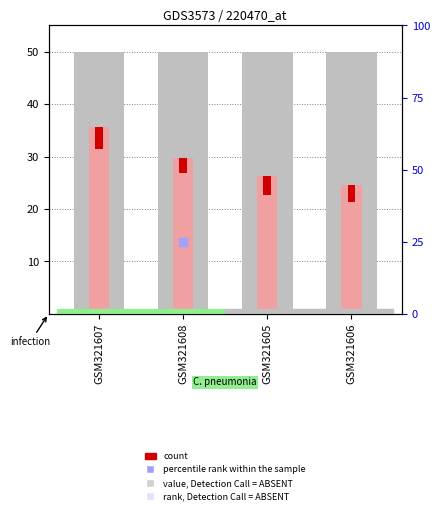

Between GSM321606 and GSM321608, which is larger?

GSM321608